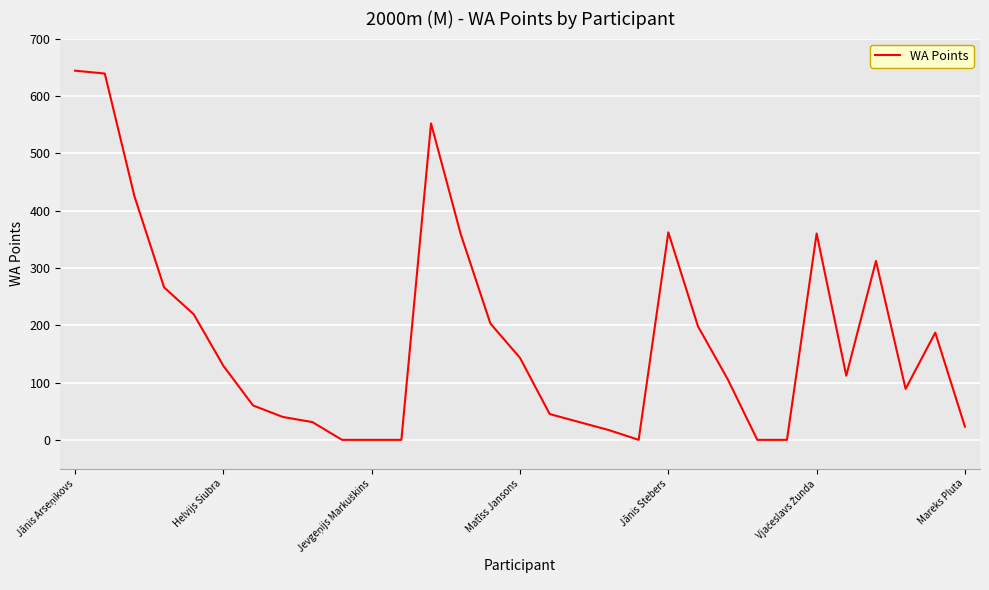

What is the difference between the maximum and minimum values?

644